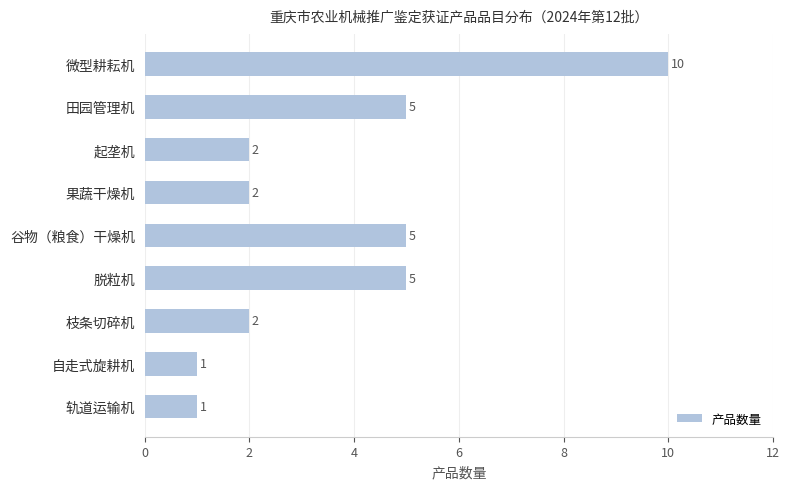

Are the bars grouped side by side (vs. stacked)?

No